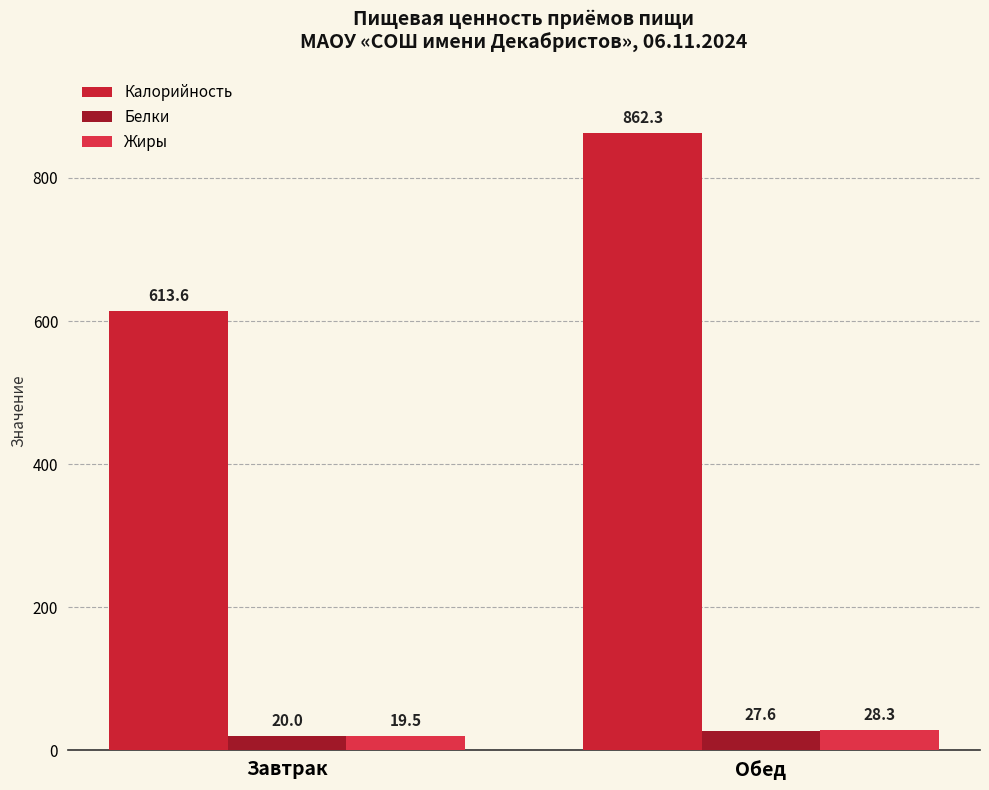

What is the label of the 2nd bar from the right?

Завтрак